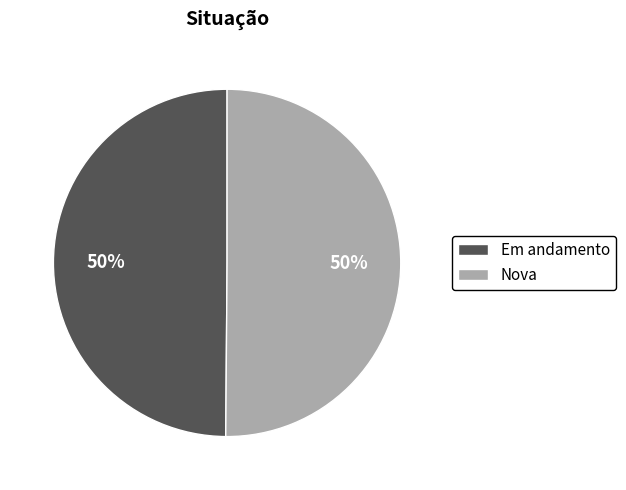

To the nearest percent, what is the combined percentage of Em andamento and Nova?

100%